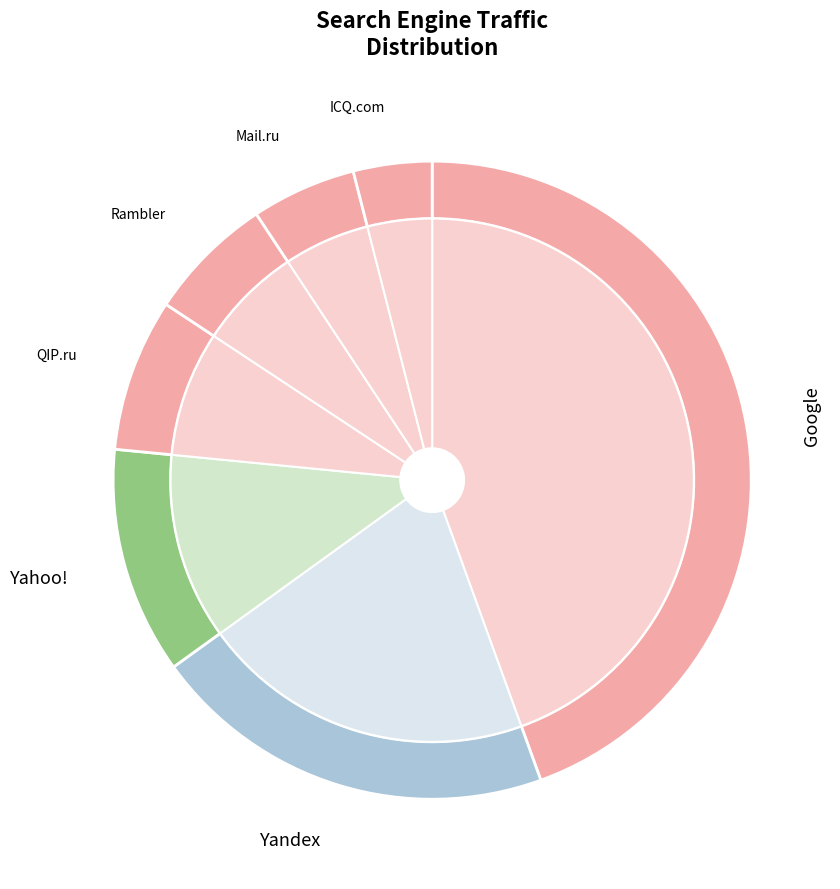

Is Yahoo! the majority of the pie?

No